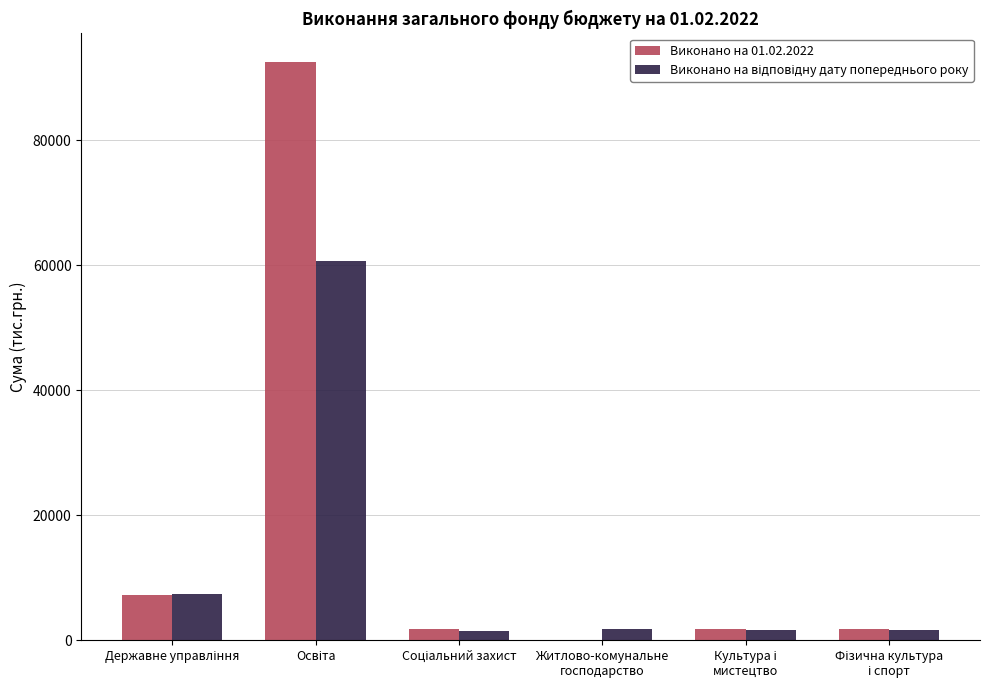

What is the maximum value shown in the chart?

92425.6